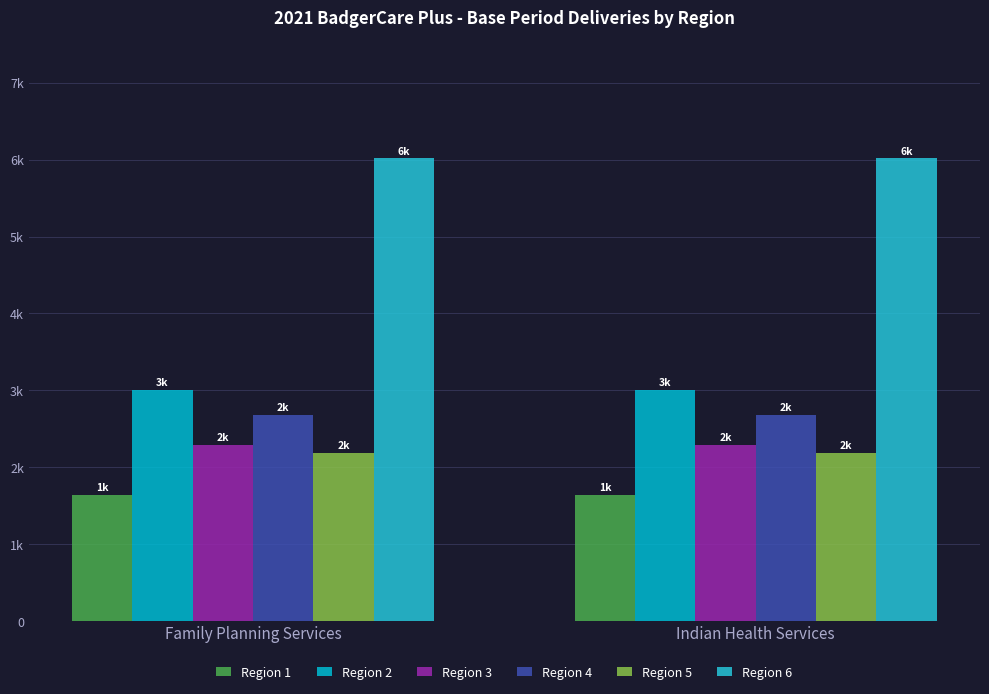

Which series has the largest total across all categories?

Region 6